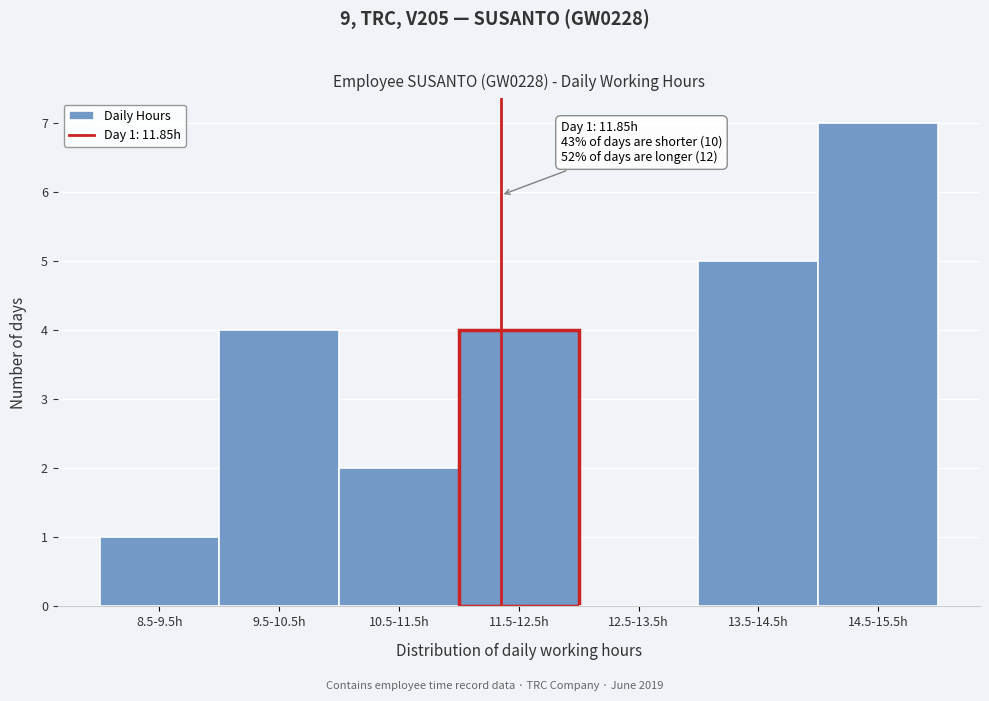

Reading left to right, transcribe all the data shown in this chart.

8.5-9.5h=1	9.5-10.5h=4	10.5-11.5h=2	11.5-12.5h=4	12.5-13.5h=0	13.5-14.5h=5	14.5-15.5h=7